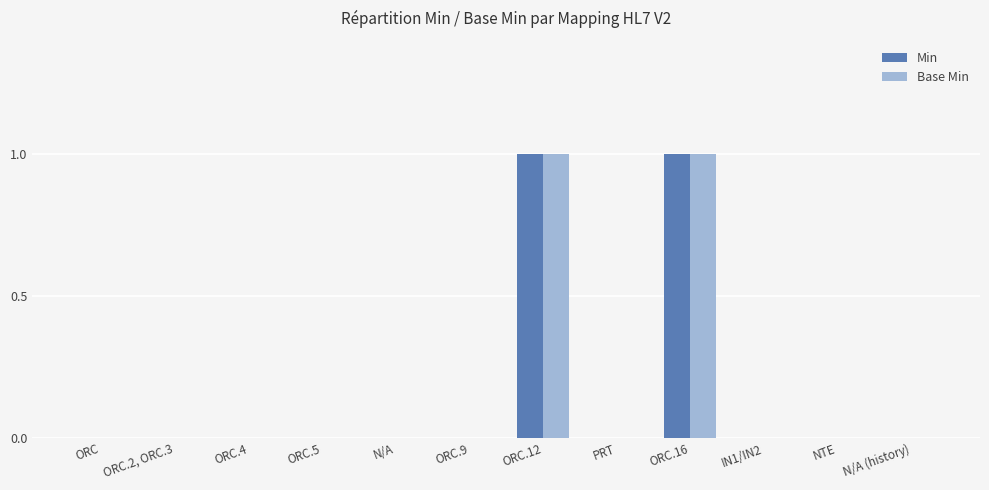

True or false: Base Min has a value of 1 at ORC.16.

True